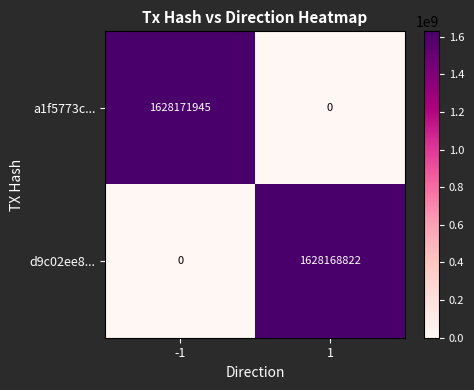

How many data points in d9c02ee8... are less than 1628168822?

1